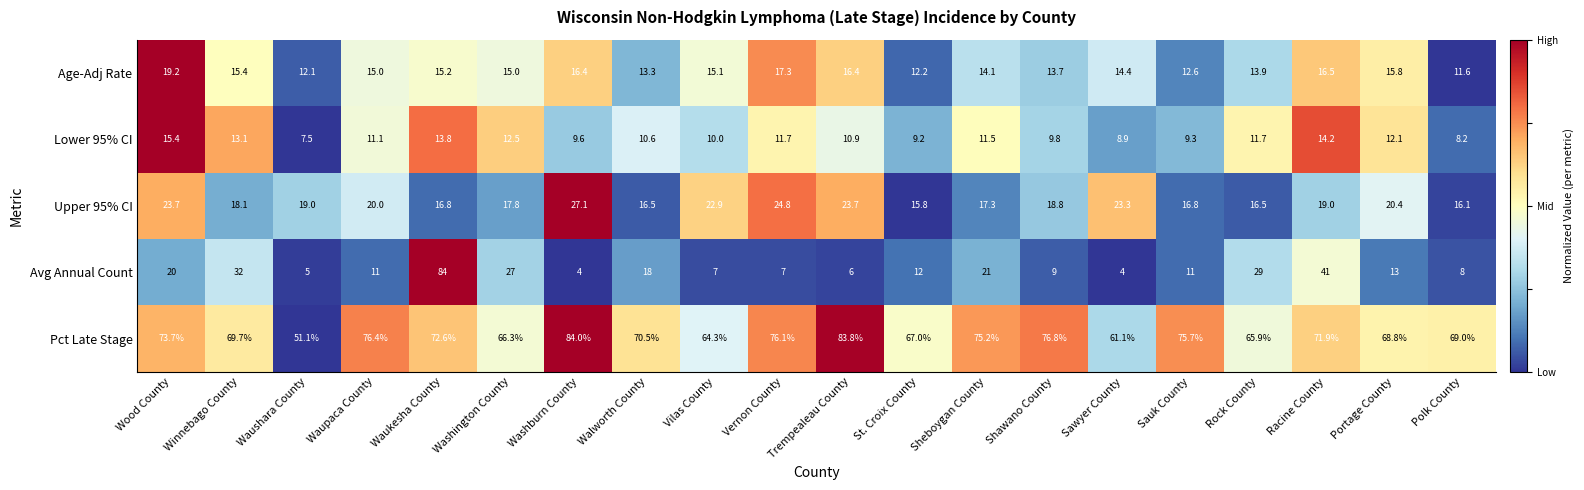

What is the total value across all series at Waupaca County?

133.5